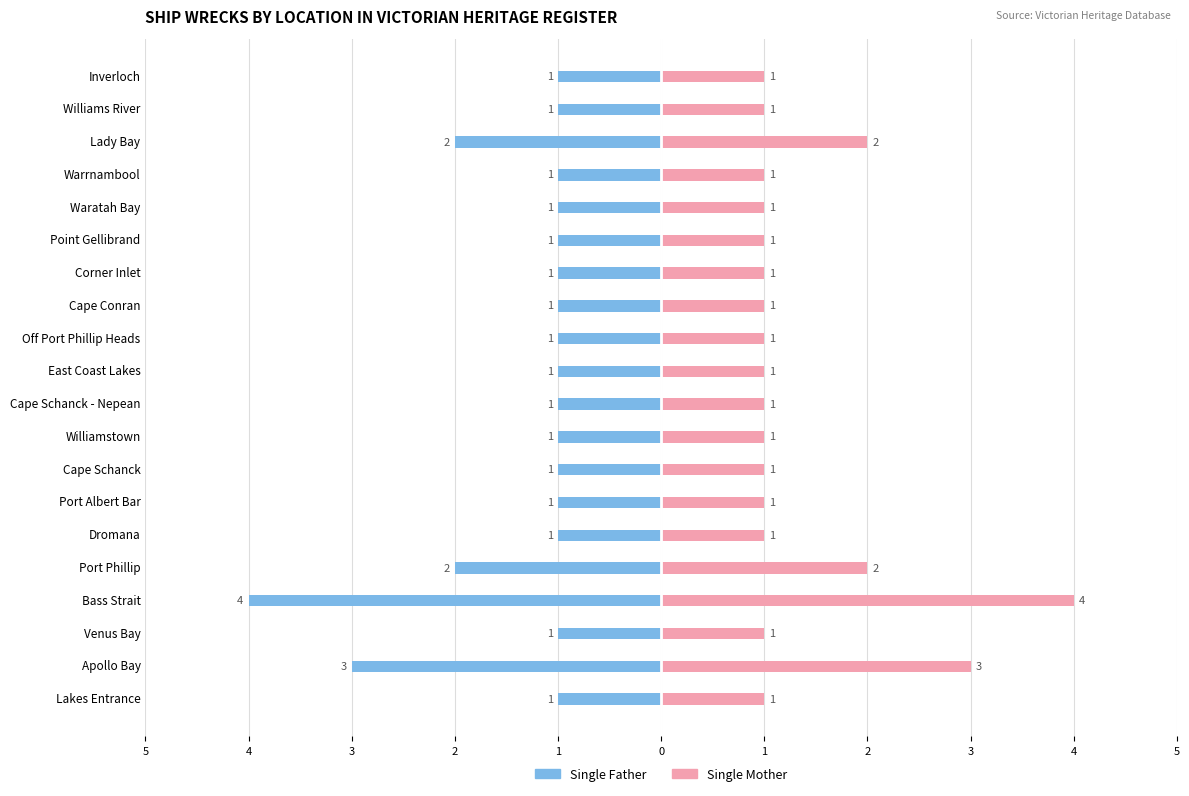

What is the difference between the maximum and minimum values in the Single Mother series?

3